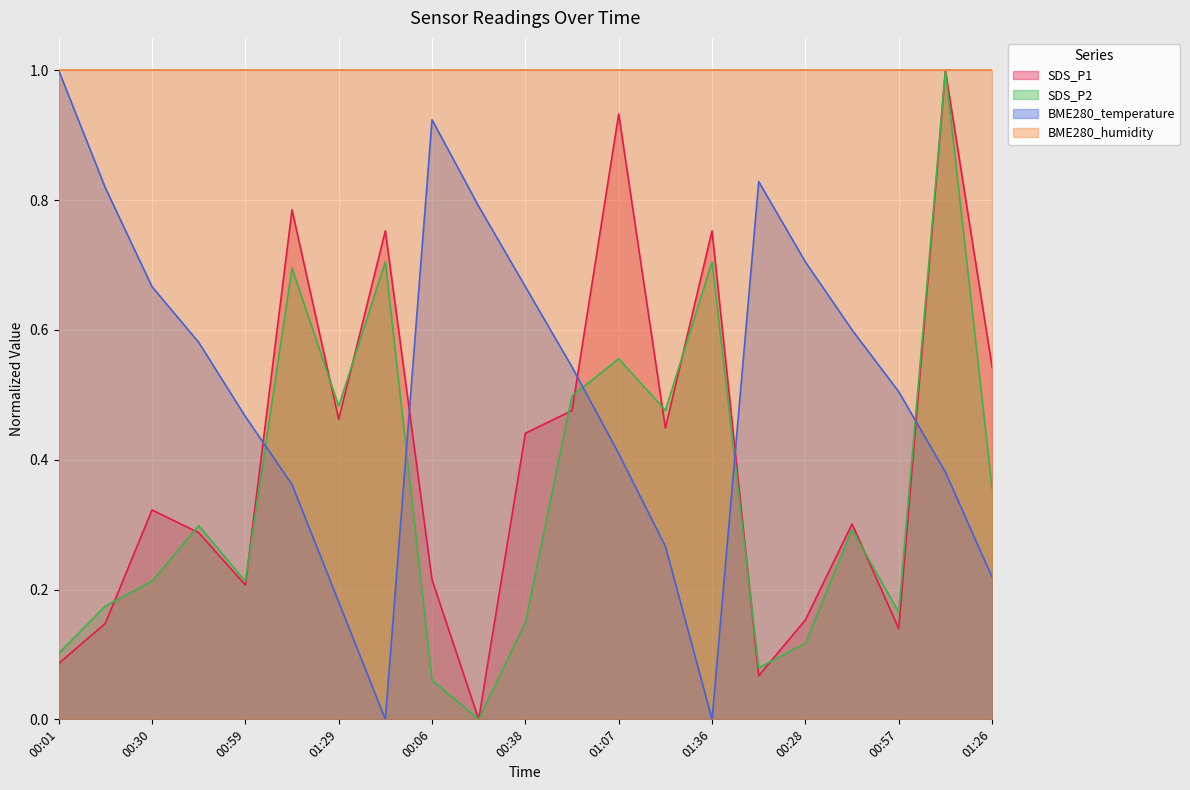

What is the sum of the BME280_temperature values at 01:14 and 01:29?

0.5